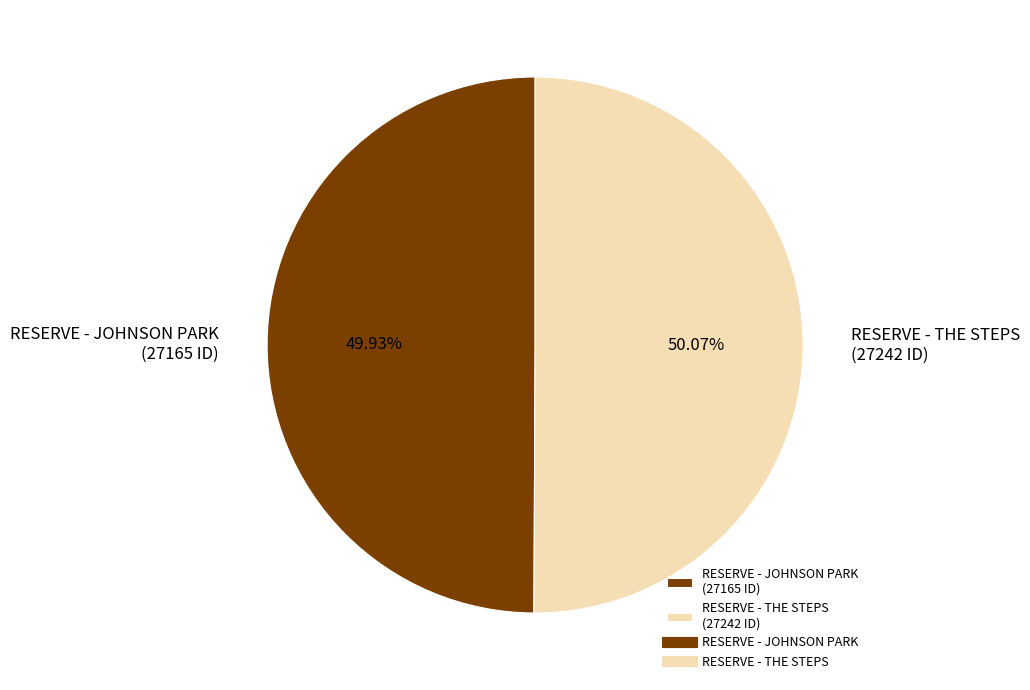

How many slices are in this pie chart?

2